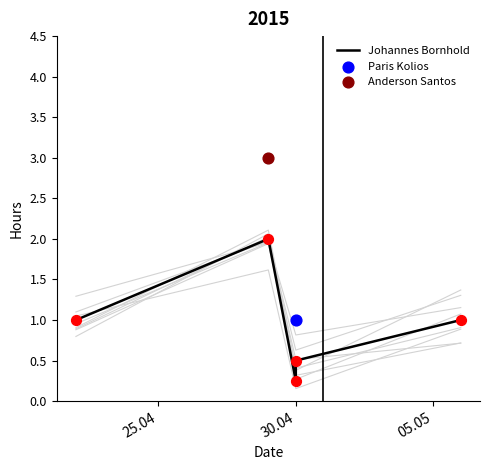

What is the change in value from 25.04 to 30.04?

+1.0